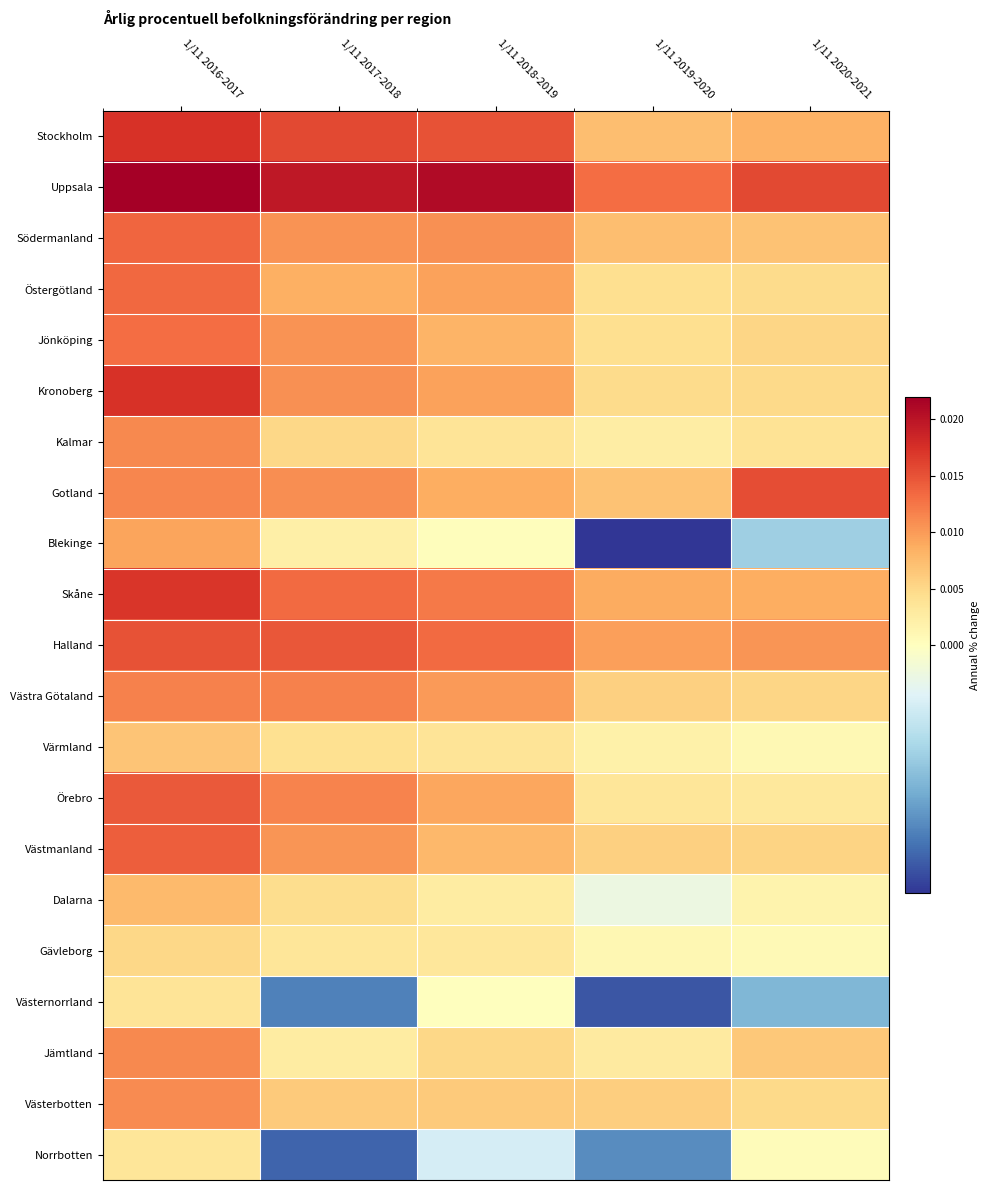

Which series has the largest total across all categories?

Uppsala